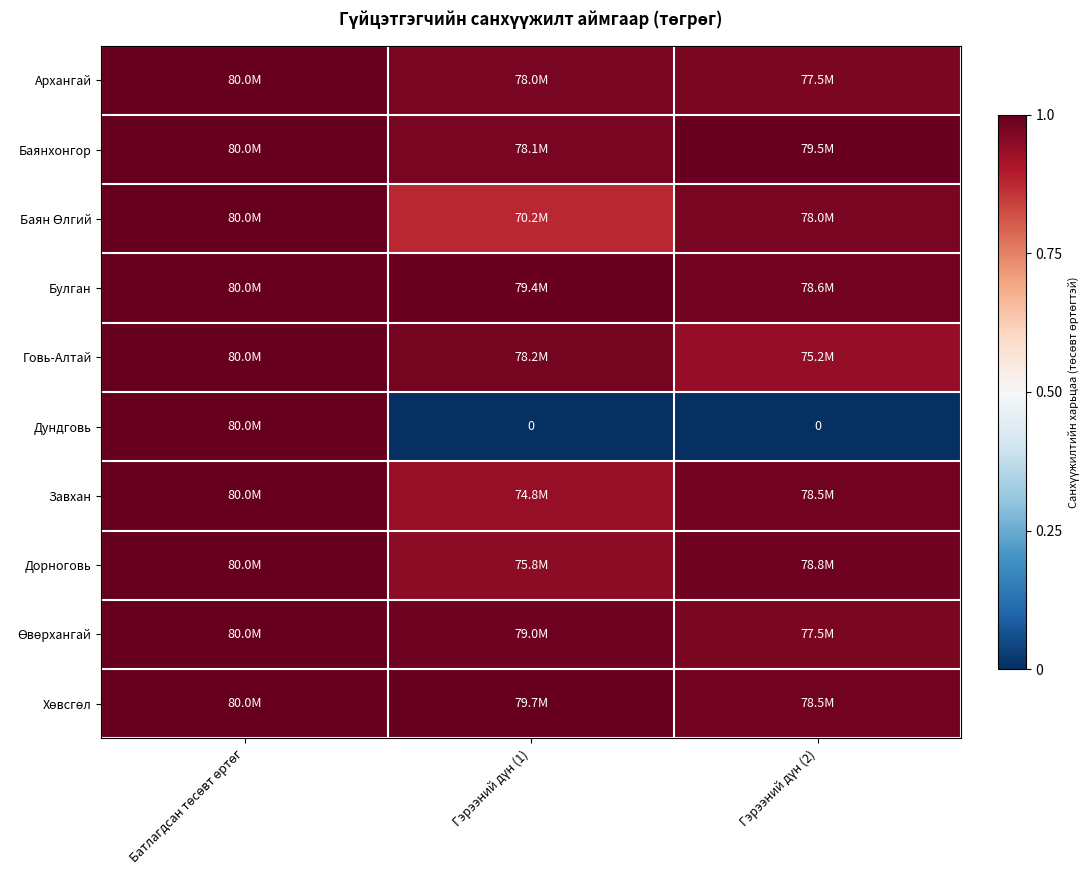

Is it true that Архангай equals 1.3 at Гэрээний дүн (1)?

False